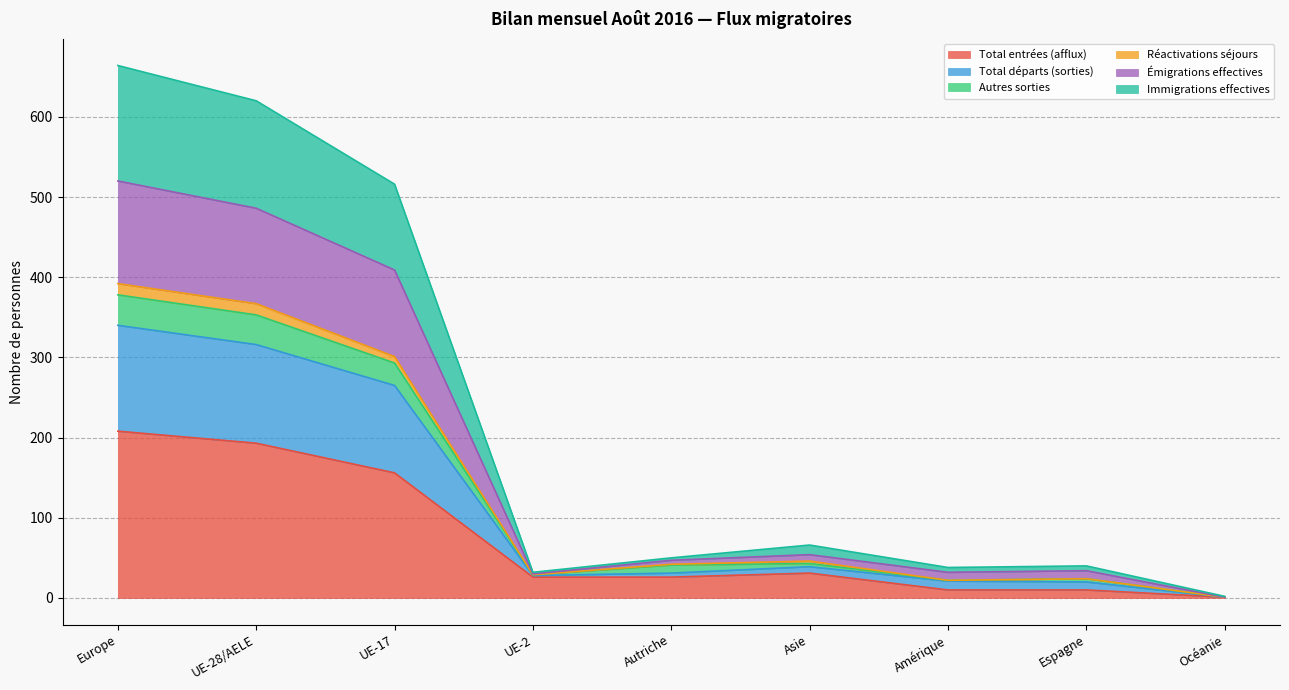

How many data points in Total entrées (afflux) are above 26?

4